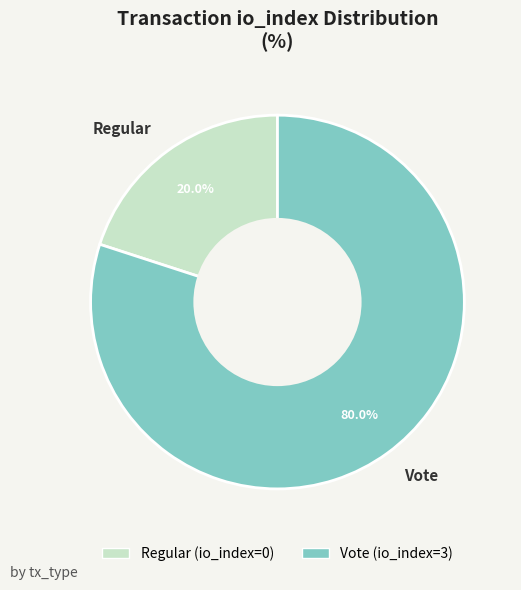

How many slices are in this pie chart?

2